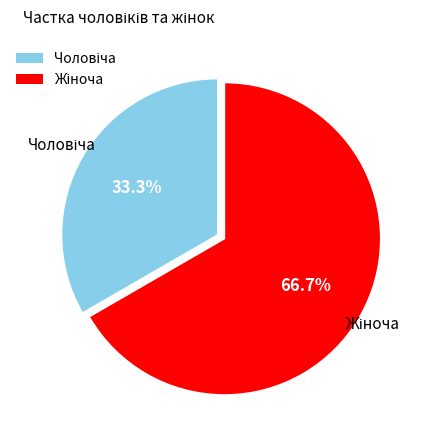

Is there a majority slice in this chart?

Yes